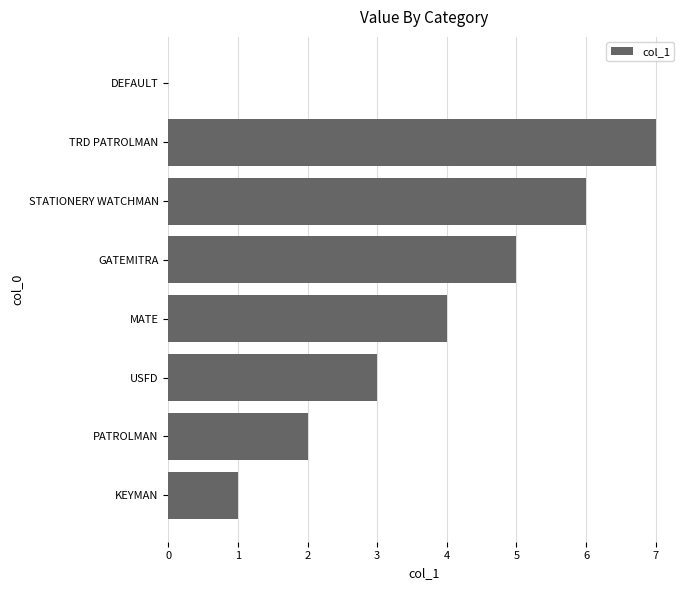

How many values are above zero?

7